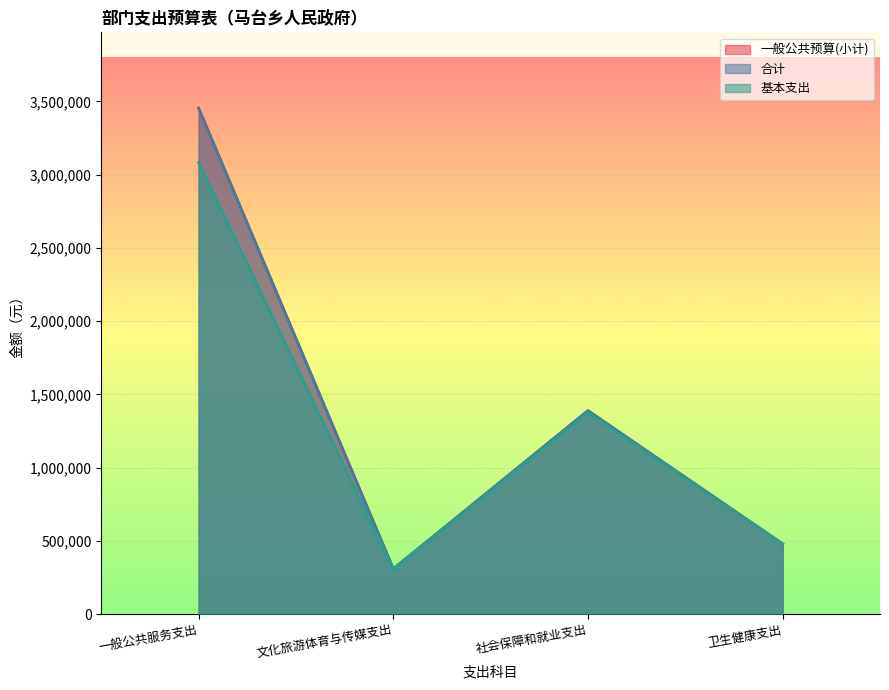

Count the number of categories in the chart.

4